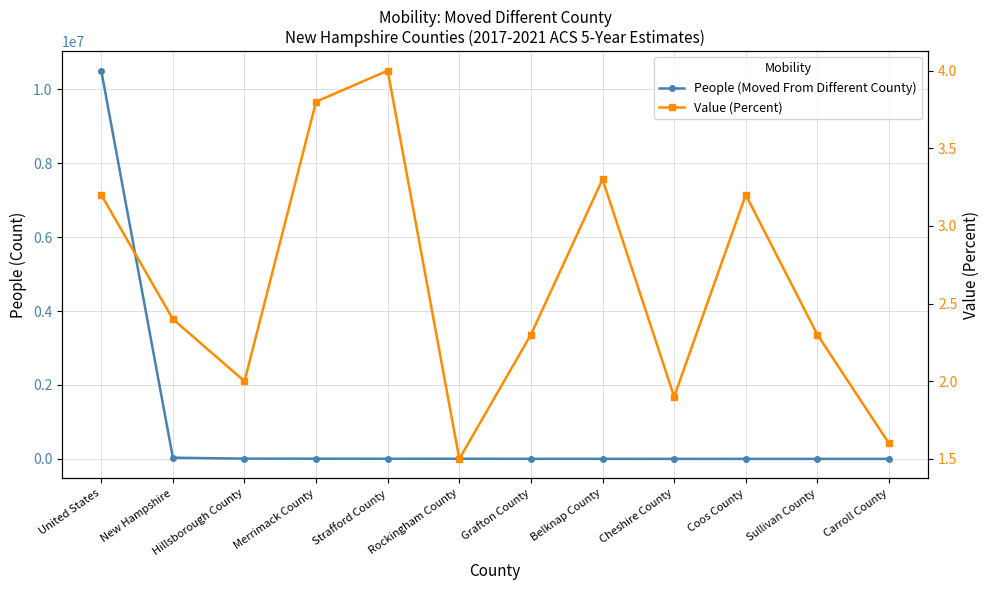

Between United States and Carroll County, which series saw the biggest shift?

People (Moved From Different County)